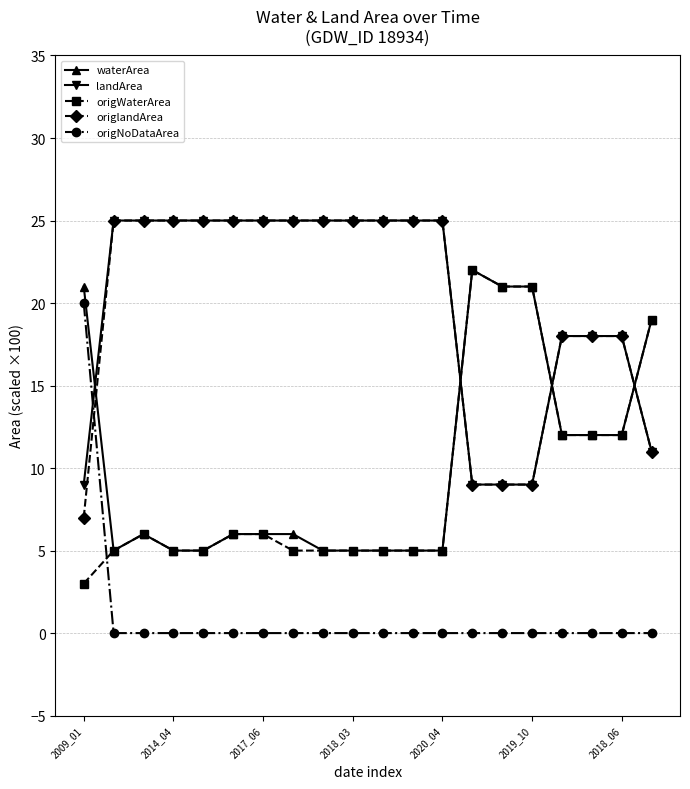

Which series ends up on top after the final intersection of origWaterArea and origNoDataArea?

origWaterArea